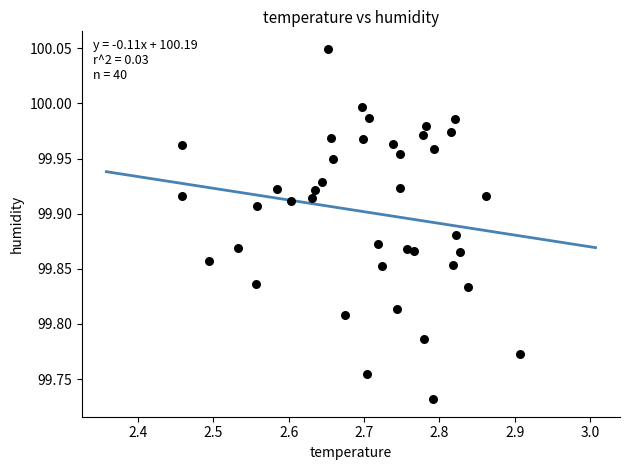

What is the range of Y values (max minus min)?

0.3